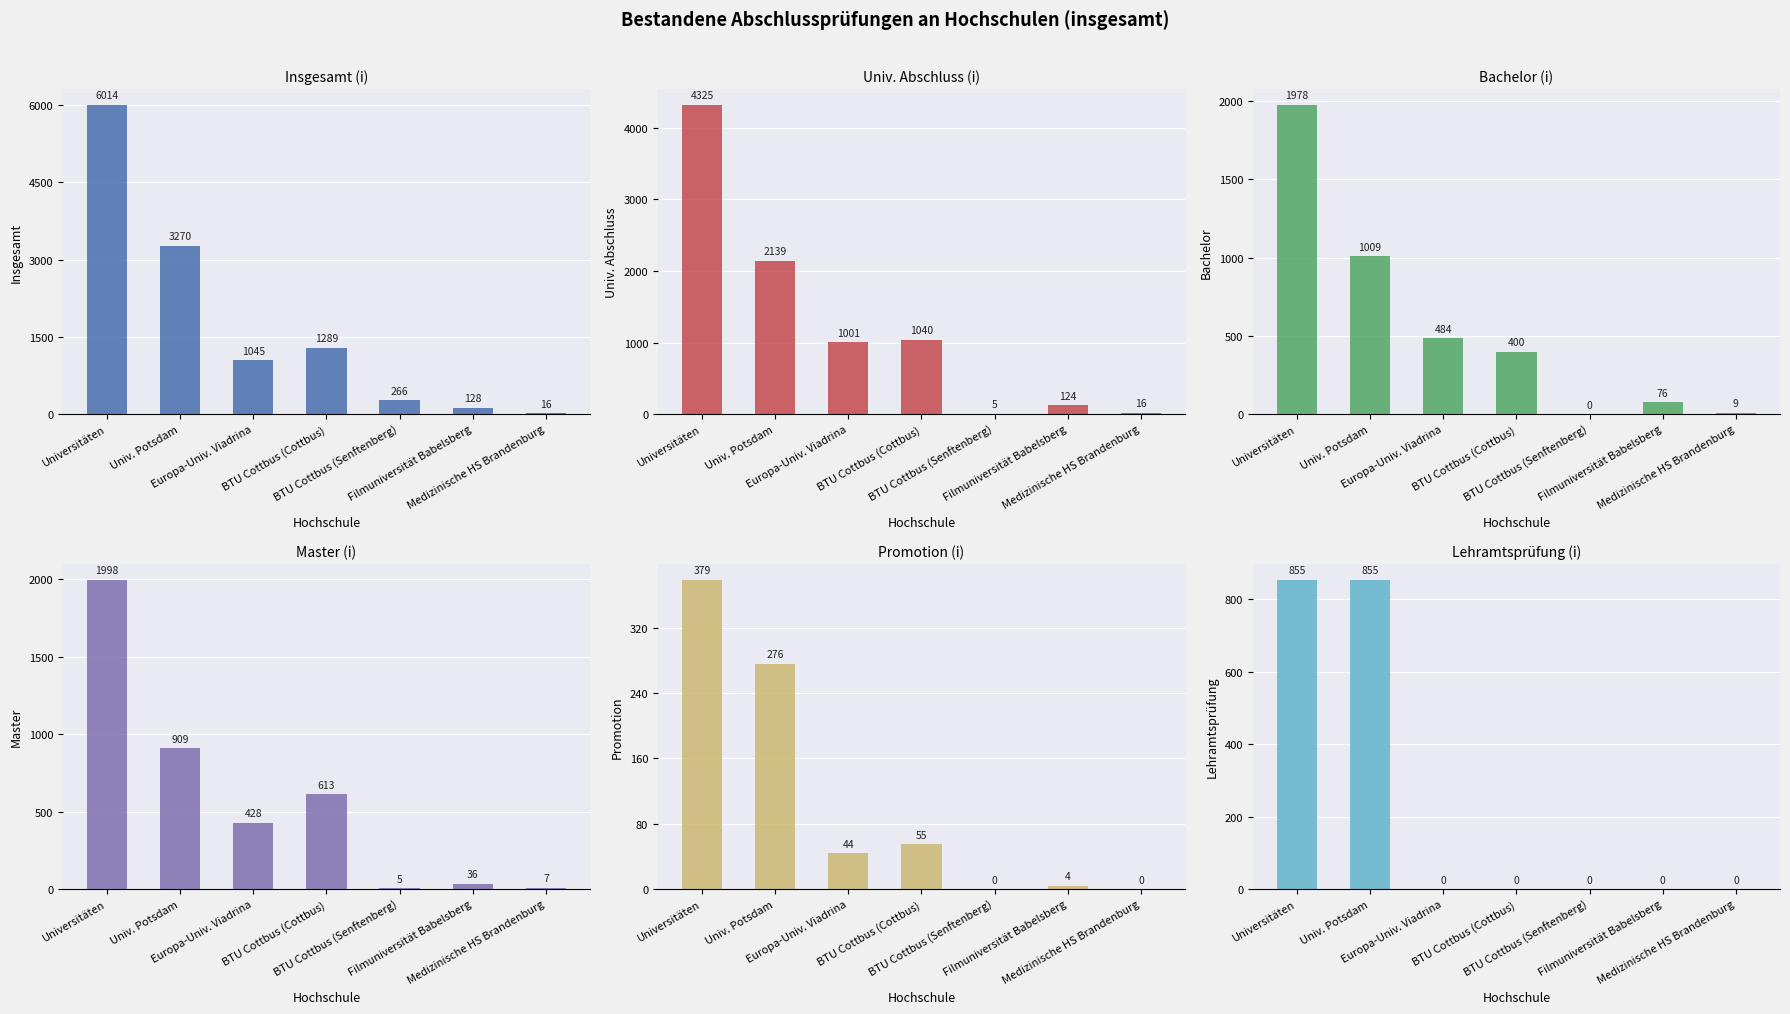

What are all the series names shown in the legend?

Insgesamt (i), Univ. Abschluss (i), Bachelor (i), Master (i), Promotion (i), Lehramtsprüfung (i)